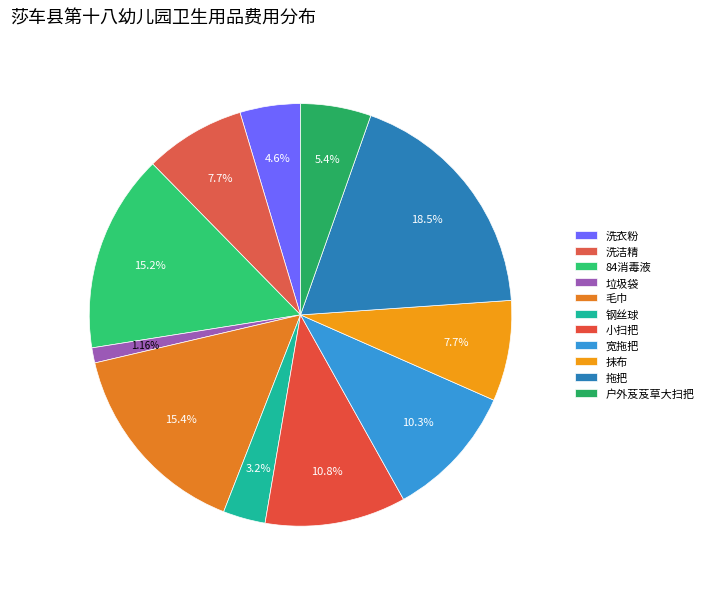

How many slices are in this pie chart?

11